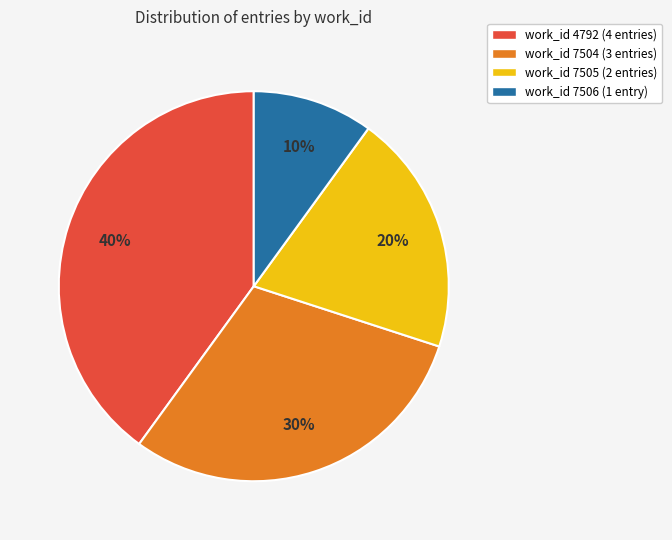

To the nearest percent, what is the average slice percentage?

25%